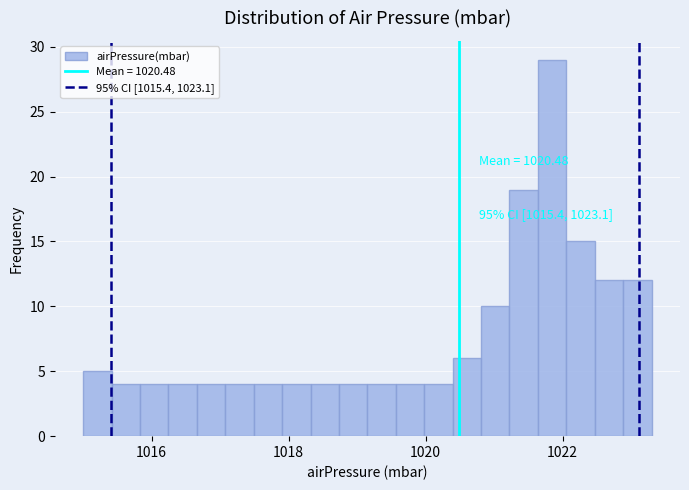

Around what value on the x-axis is the tallest bar? Give the approximate position of its centre, as read against the axis.

1021.8